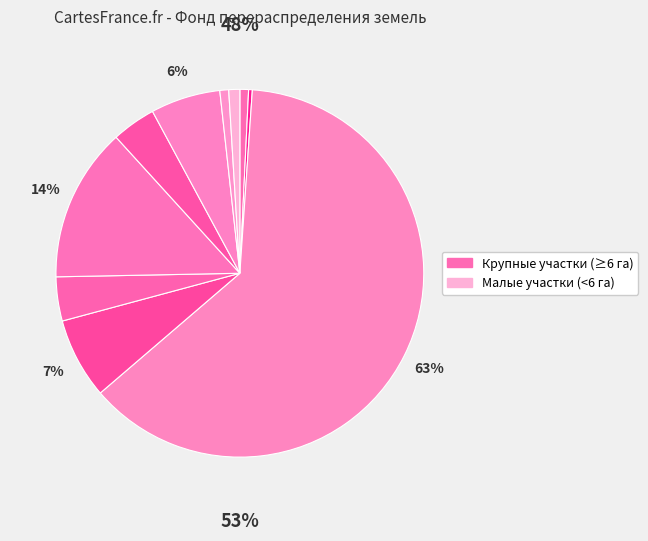

To the nearest percent, what portion does 10 represent?

1%